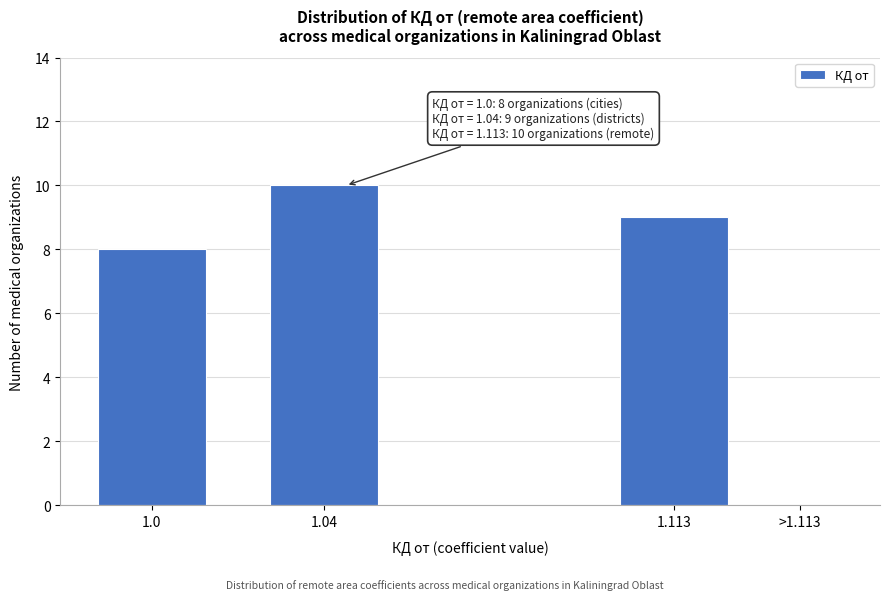

Reading left to right, transcribe all the data shown in this chart.

1.0=8	1.04=10	1.113=9	>1.113=0